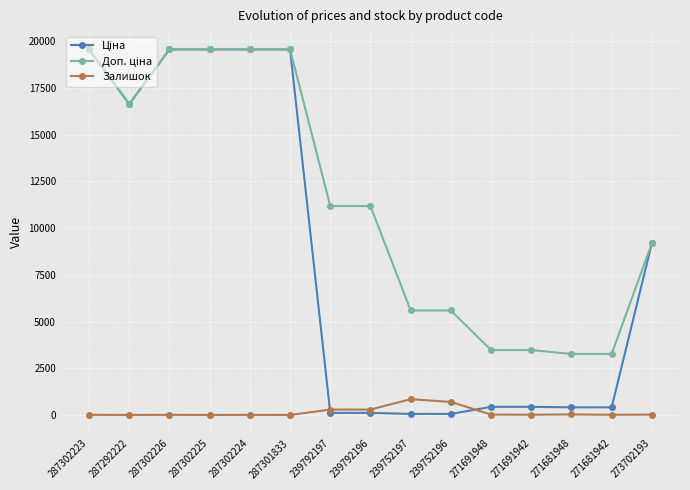

Is it true that Залишок equals 0.0 at 287301833?

True